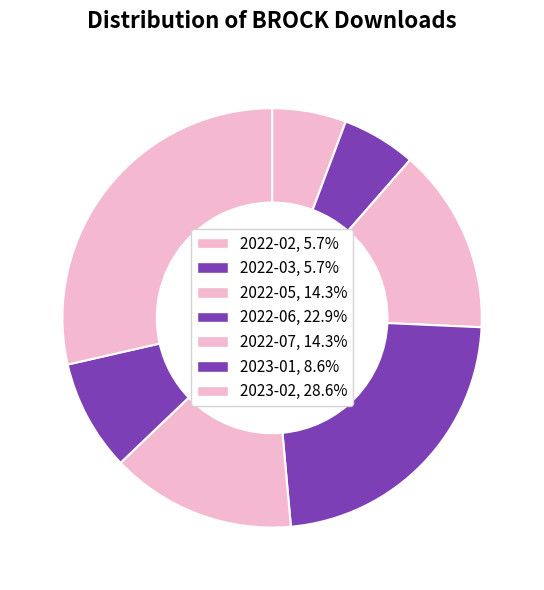

What is the ratio of the value at 2022-05 to the value at 2023-01?

1.7